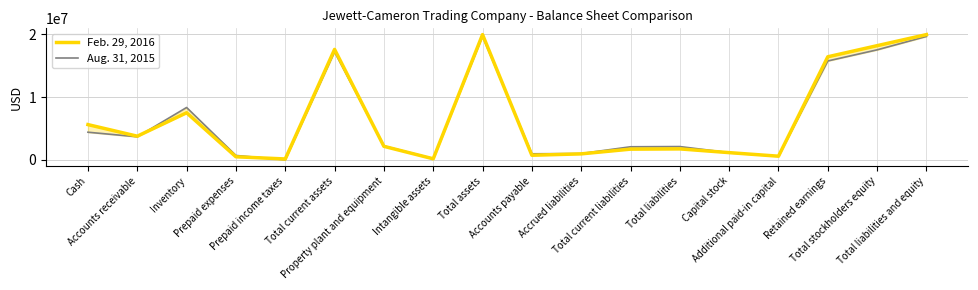

Between which two adjacent categories do Aug. 31, 2015 and Feb. 29, 2016 first intersect?

Accounts receivable and Inventory